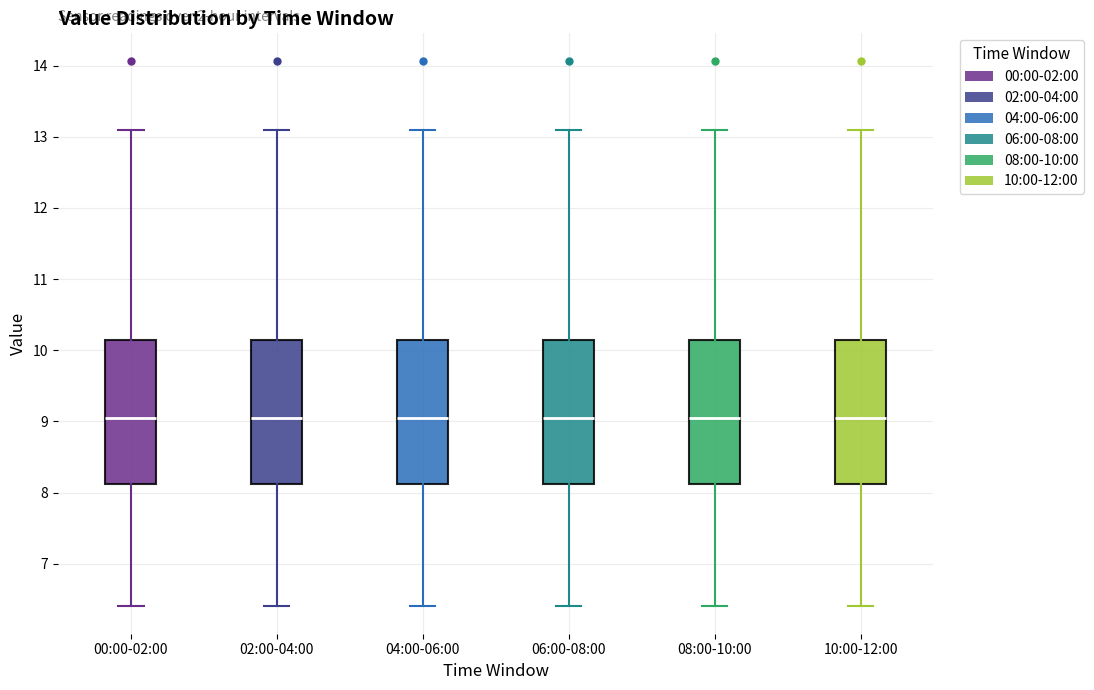

Reading left to right, read every box against the y-axis: the position of its median line, the range the box covers, and the ends of its whiskers. The values are not printed on the chart, so give them approximately, as read against the axis.

00:00-02:00: median 9.1, box 8.1 to 10.1, whiskers 6.4 to 13.1
02:00-04:00: median 9.1, box 8.1 to 10.1, whiskers 6.4 to 13.1
04:00-06:00: median 9.1, box 8.1 to 10.1, whiskers 6.4 to 13.1
06:00-08:00: median 9.1, box 8.1 to 10.1, whiskers 6.4 to 13.1
08:00-10:00: median 9.1, box 8.1 to 10.1, whiskers 6.4 to 13.1
10:00-12:00: median 9.1, box 8.1 to 10.1, whiskers 6.4 to 13.1